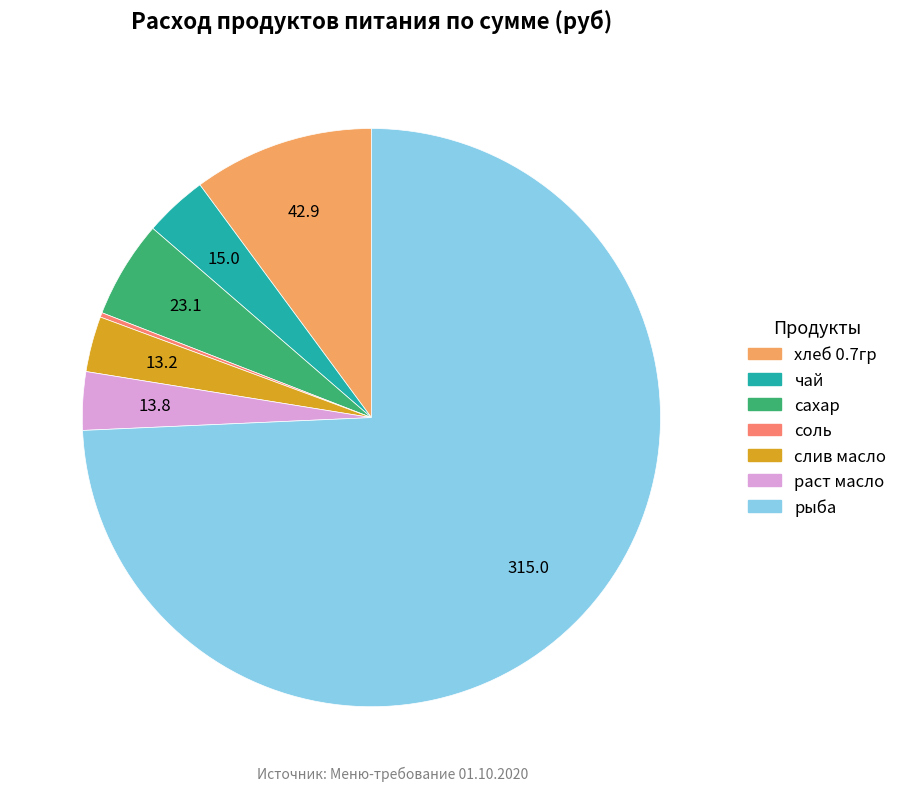

The раст масло slice represents 3% of the pie. True or false?

True